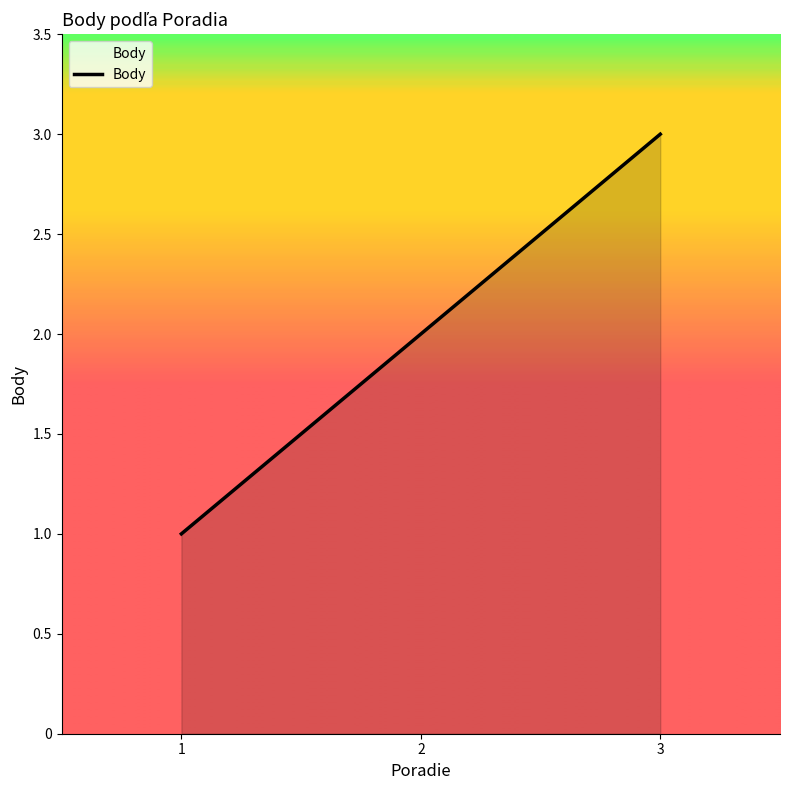

Reading left to right, list all the values displayed in this chart.

1=1	2=2	3=3